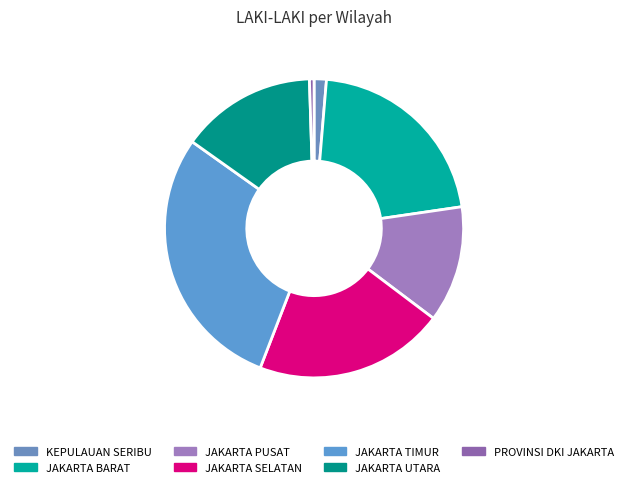

Count the number of slices in the pie.

7